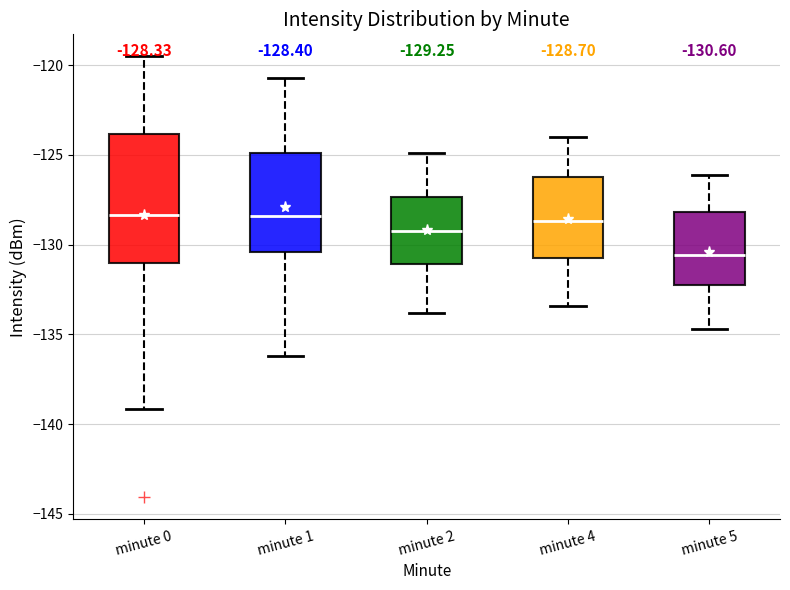

Which box is the tallest, from its lower edge to its upper edge?

minute 0